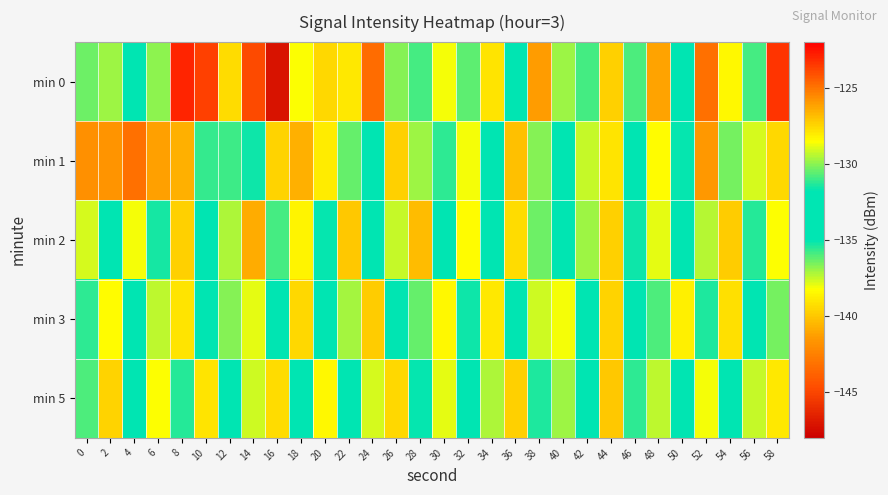

Reading left to right, extract all data points from this chart.

min 0: 0=-130.3	2=-129.8	4=-133.9	6=-130.0	8=-123.0	10=-123.6	12=-127.6	14=-144.8	16=-147.1	18=-138.2	20=-127.6	22=-128.0	24=-124.8	26=-130.1	28=-130.9	30=-128.6	32=-130.6	34=-127.8	36=-133.0	38=-126.0	40=-137.0	42=-135.8	44=-139.7	46=-136.0	48=-126.2	50=-134.1	52=-124.8	54=-128.3	56=-130.9	58=-123.4
min 1: 0=-125.7	2=-141.6	4=-124.9	6=-126.1	8=-126.5	10=-135.7	12=-131.0	14=-131.6	16=-127.4	18=-126.5	20=-128.0	22=-130.5	24=-132.1	26=-127.3	28=-129.8	30=-131.2	32=-128.7	34=-133.4	36=-126.9	38=-130.1	40=-134.5	42=-129.3	44=-127.8	46=-132.6	48=-128.4	50=-131.7	52=-125.9	54=-130.3	56=-129.1	58=-127.5
min 2: 0=-129.1	2=-132.4	4=-128.7	6=-131.5	8=-127.3	10=-133.8	12=-129.6	14=-126.4	16=-130.9	18=-128.2	20=-131.7	22=-127.1	24=-133.5	26=-129.3	28=-126.8	30=-132.1	32=-128.5	34=-131.9	36=-127.6	38=-130.4	40=-133.2	42=-129.8	44=-127.3	46=-131.6	48=-128.9	50=-132.7	52=-129.5	54=-127.2	56=-131.3	58=-128.6
min 3: 0=-131.2	2=-128.5	4=-133.7	6=-129.4	8=-127.8	10=-132.3	12=-130.1	14=-128.9	16=-131.8	18=-127.5	20=-133.1	22=-129.7	24=-127.2	26=-132.8	28=-130.5	30=-128.3	32=-131.6	34=-127.9	36=-133.4	38=-129.2	40=-128.7	42=-131.9	44=-127.4	46=-133.2	48=-130.8	50=-128.1	52=-131.4	54=-127.7	56=-132.6	58=-130.3
min 5: 0=-130.8	2=-127.4	4=-132.9	6=-128.6	8=-131.3	10=-127.8	12=-133.5	14=-129.2	16=-127.6	18=-131.9	20=-128.3	22=-132.6	24=-129.1	26=-127.5	28=-131.7	30=-128.9	32=-132.2	34=-129.6	36=-127.3	38=-131.4	40=-129.8	42=-132.8	44=-127.1	46=-131.2	48=-129.4	50=-132.1	52=-128.7	54=-131.8	56=-129.3	58=-127.9